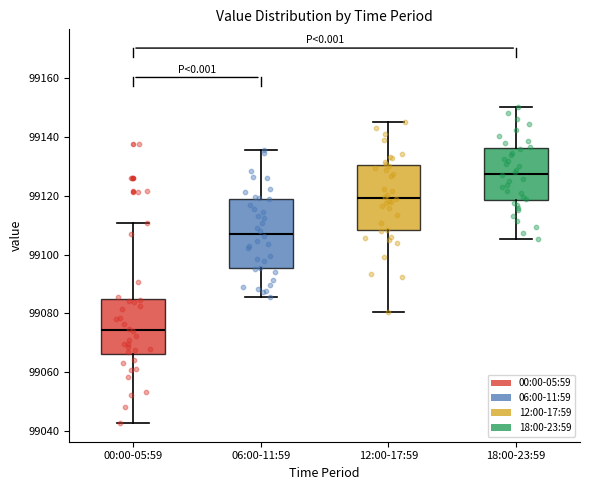

Reading left to right, transcribe this box plot: for each box, give where its median line is, the range the box spans, and where its two whiskers end, as read against the y-axis. The values are not printed on the chart, so give them approximately, as read against the axis.

00:00-05:59: median 99074, box 99066 to 99084, whiskers 99042 to 99110
06:00-11:59: median 99108, box 99096 to 99118, whiskers 99086 to 99136
12:00-17:59: median 99120, box 99108 to 99130, whiskers 99080 to 99146
18:00-23:59: median 99128, box 99118 to 99136, whiskers 99106 to 99150